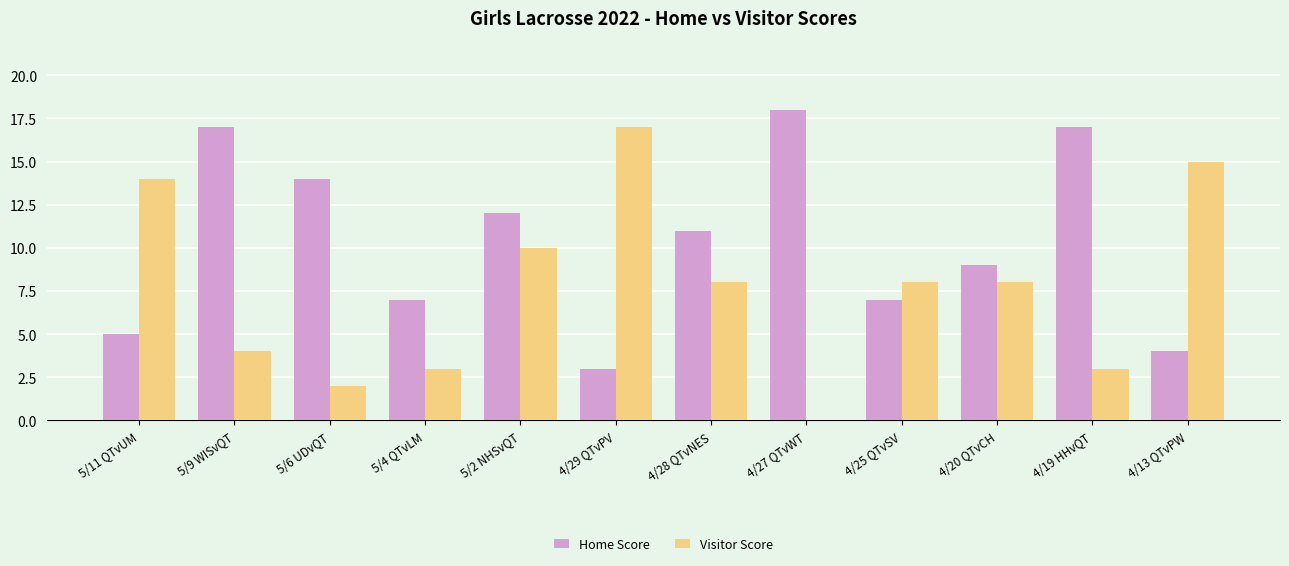

Reading right to left, list all the values displayed in this chart.

Home Score: 4	17	9	7	18	11	3	12	7	14	17	5
Visitor Score: 15	3	8	8	0	8	17	10	3	2	4	14